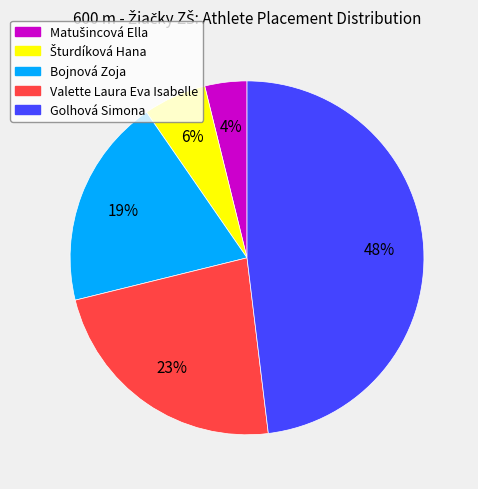

How many slices are in this pie chart?

5